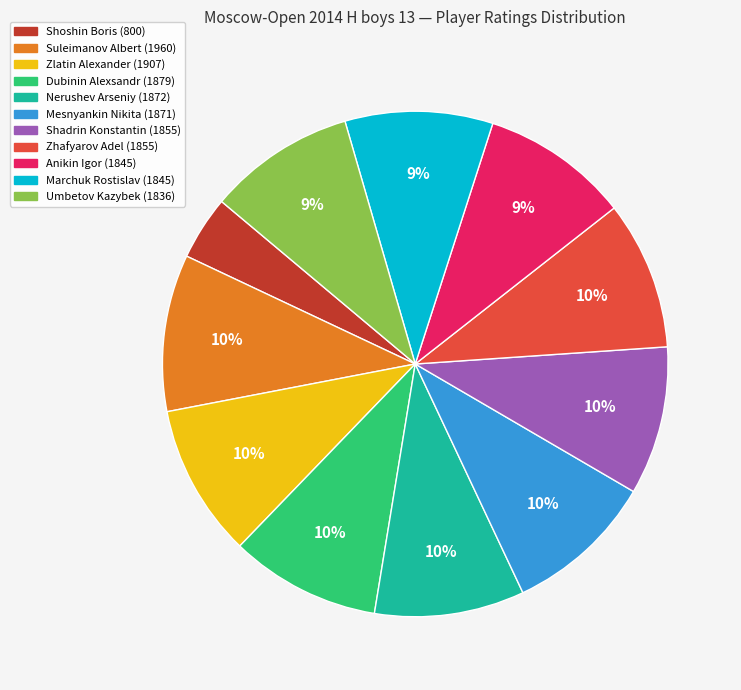

What is the smallest slice in the pie chart?

Shoshin Boris (800)